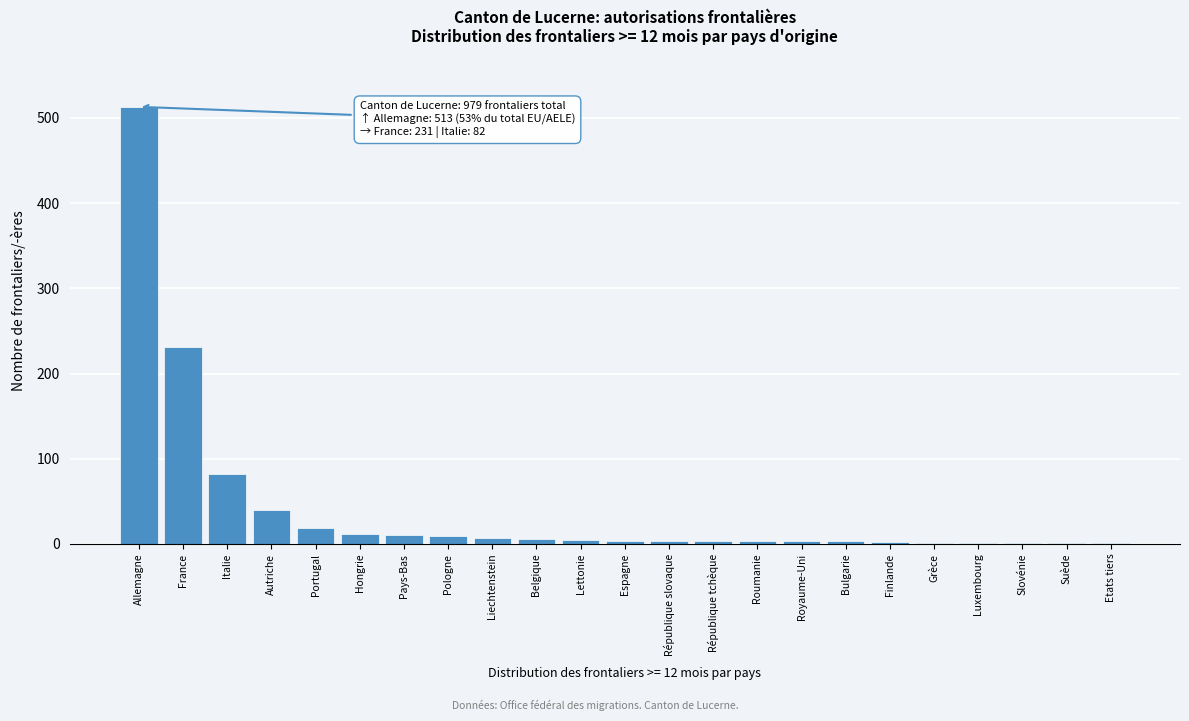

At which label is the value closest to 257?

France